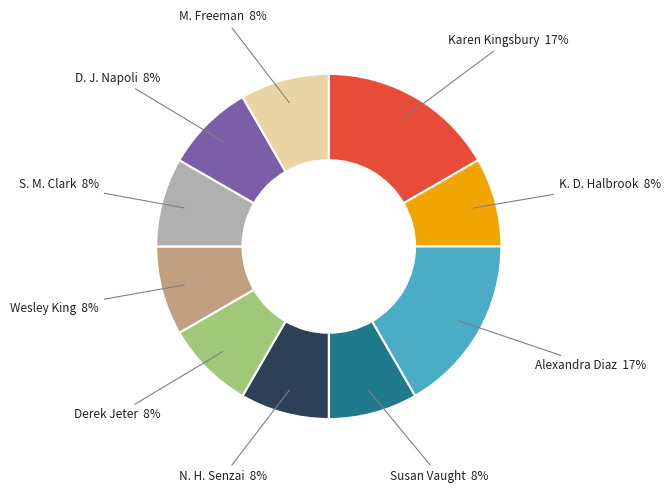

To the nearest percent, what is the average slice percentage?

10%